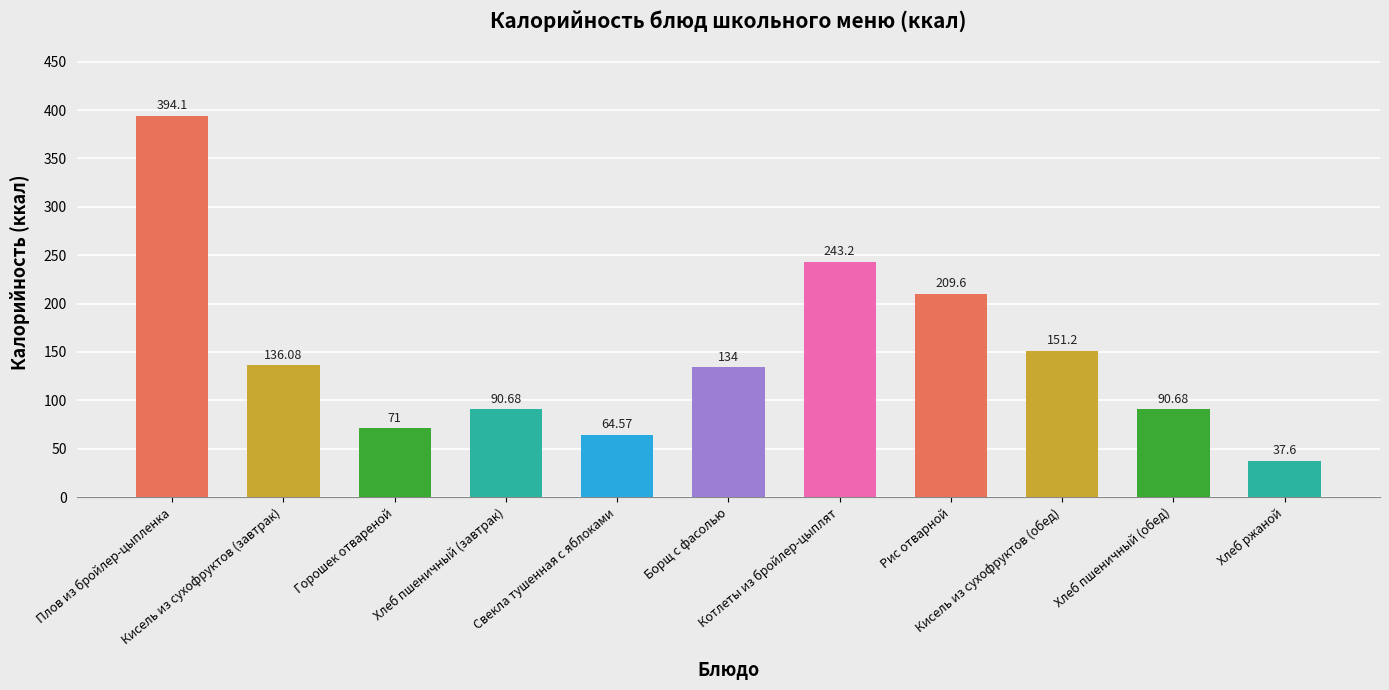

The chart shows a value of 134.0 at Борщ с фасолью. True or false?

True